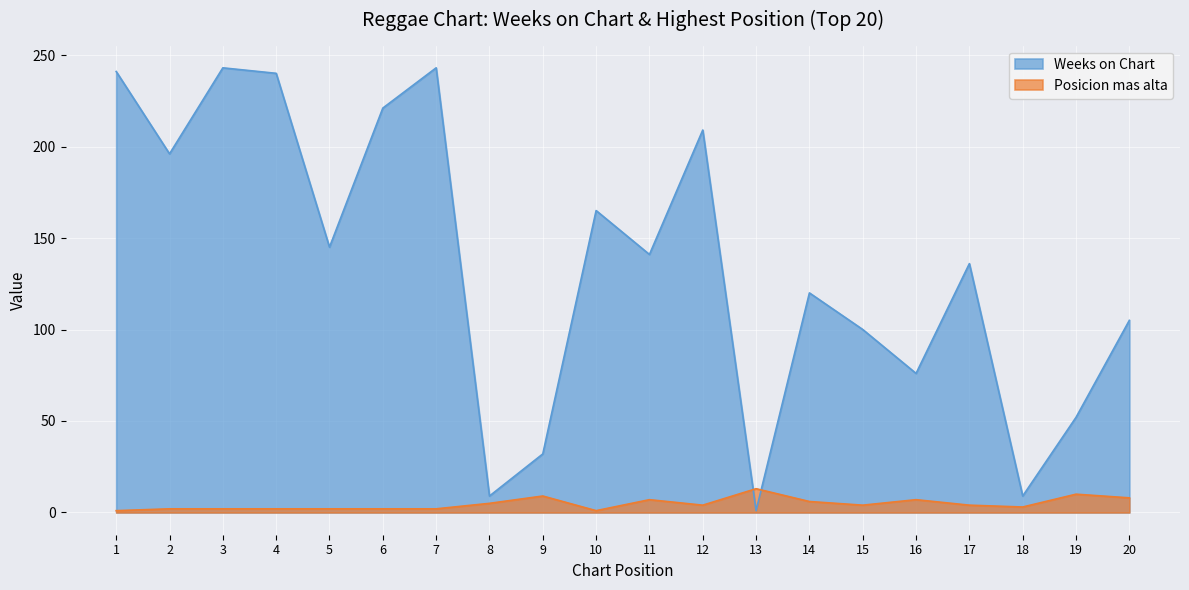

Reading left to right, list all the values displayed in this chart.

Weeks on Chart: 1=241	2=196	3=243	4=240	5=145	6=221	7=243	8=9	9=32	10=165	11=141	12=209	13=1	14=120	15=100	16=76	17=136	18=9	19=52	20=105
Posicion mas alta: 1=1	2=2	3=2	4=2	5=2	6=2	7=2	8=5	9=9	10=1	11=7	12=4	13=13	14=6	15=4	16=7	17=4	18=3	19=10	20=8